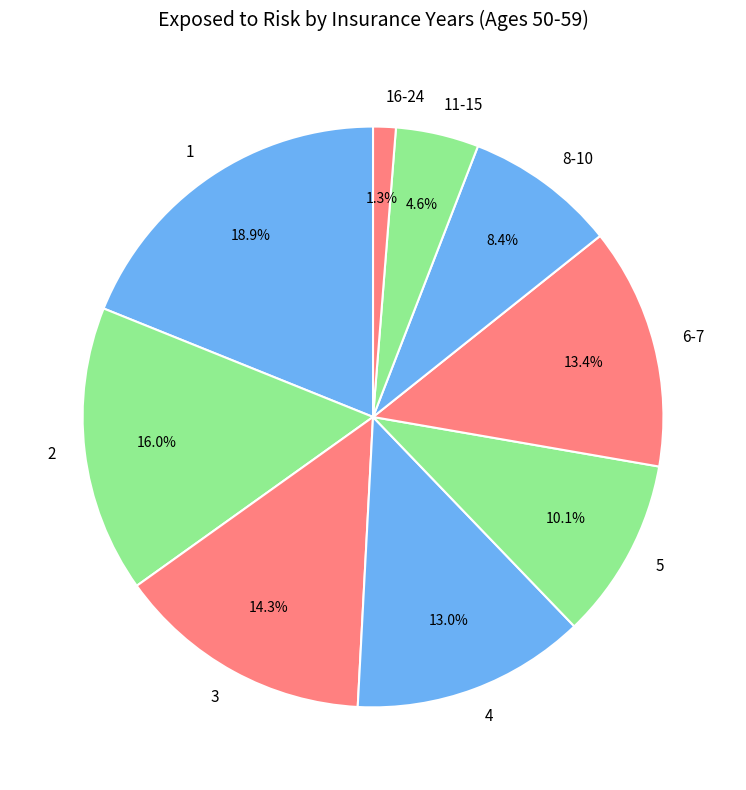

What is the smallest slice in the pie chart?

16-24